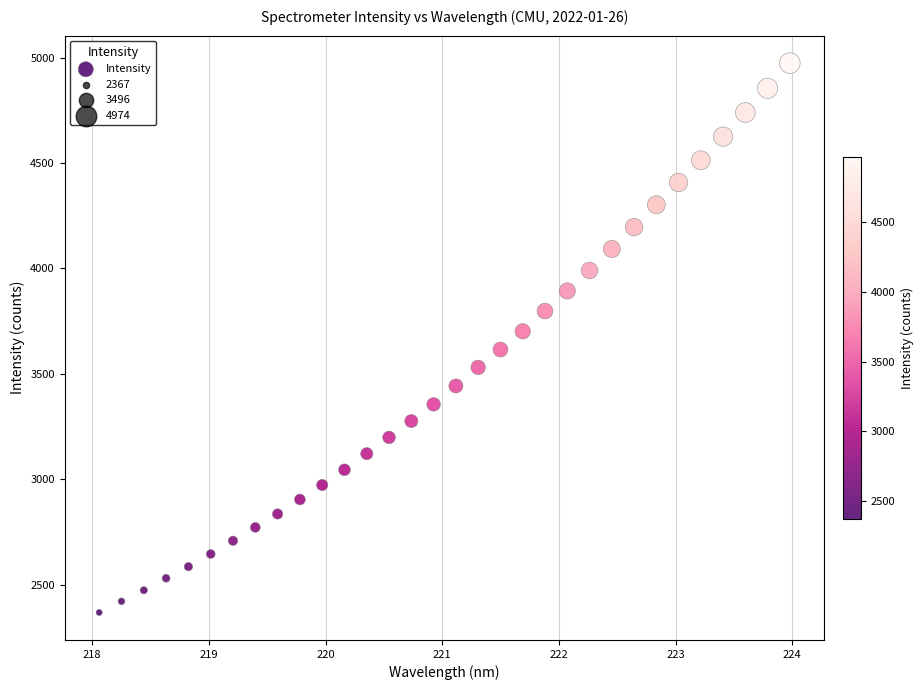

What is the range of Y values (max minus min)?

2606.8